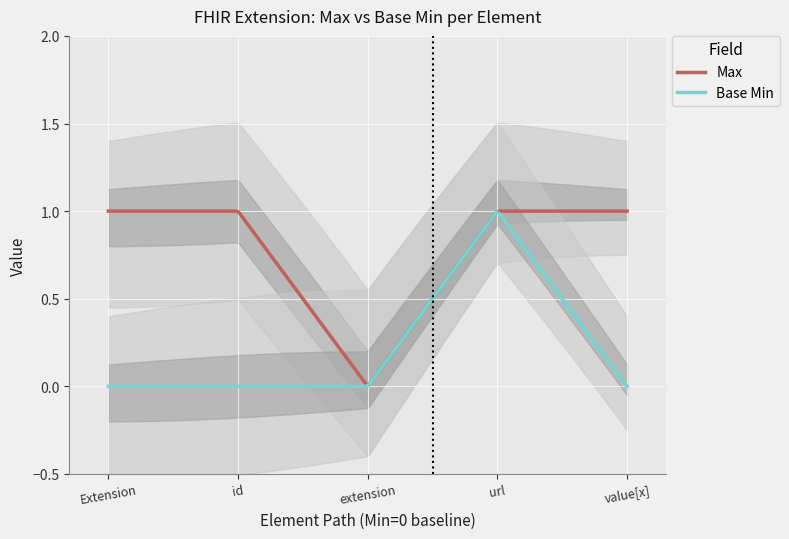

How many values in the Base Min series exceed 0?

1